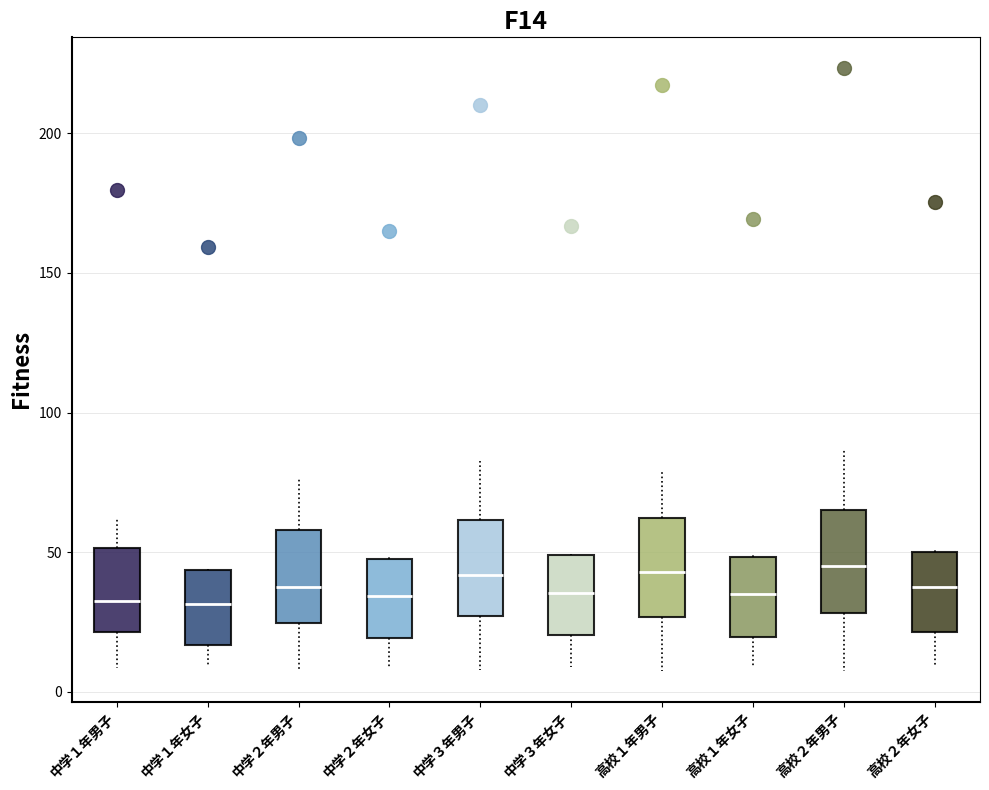

Where does the lower whisker of the box for 中学３年女子 end on the y-axis? The values are not printed on the chart, so give them approximately, as read against the axis.

10